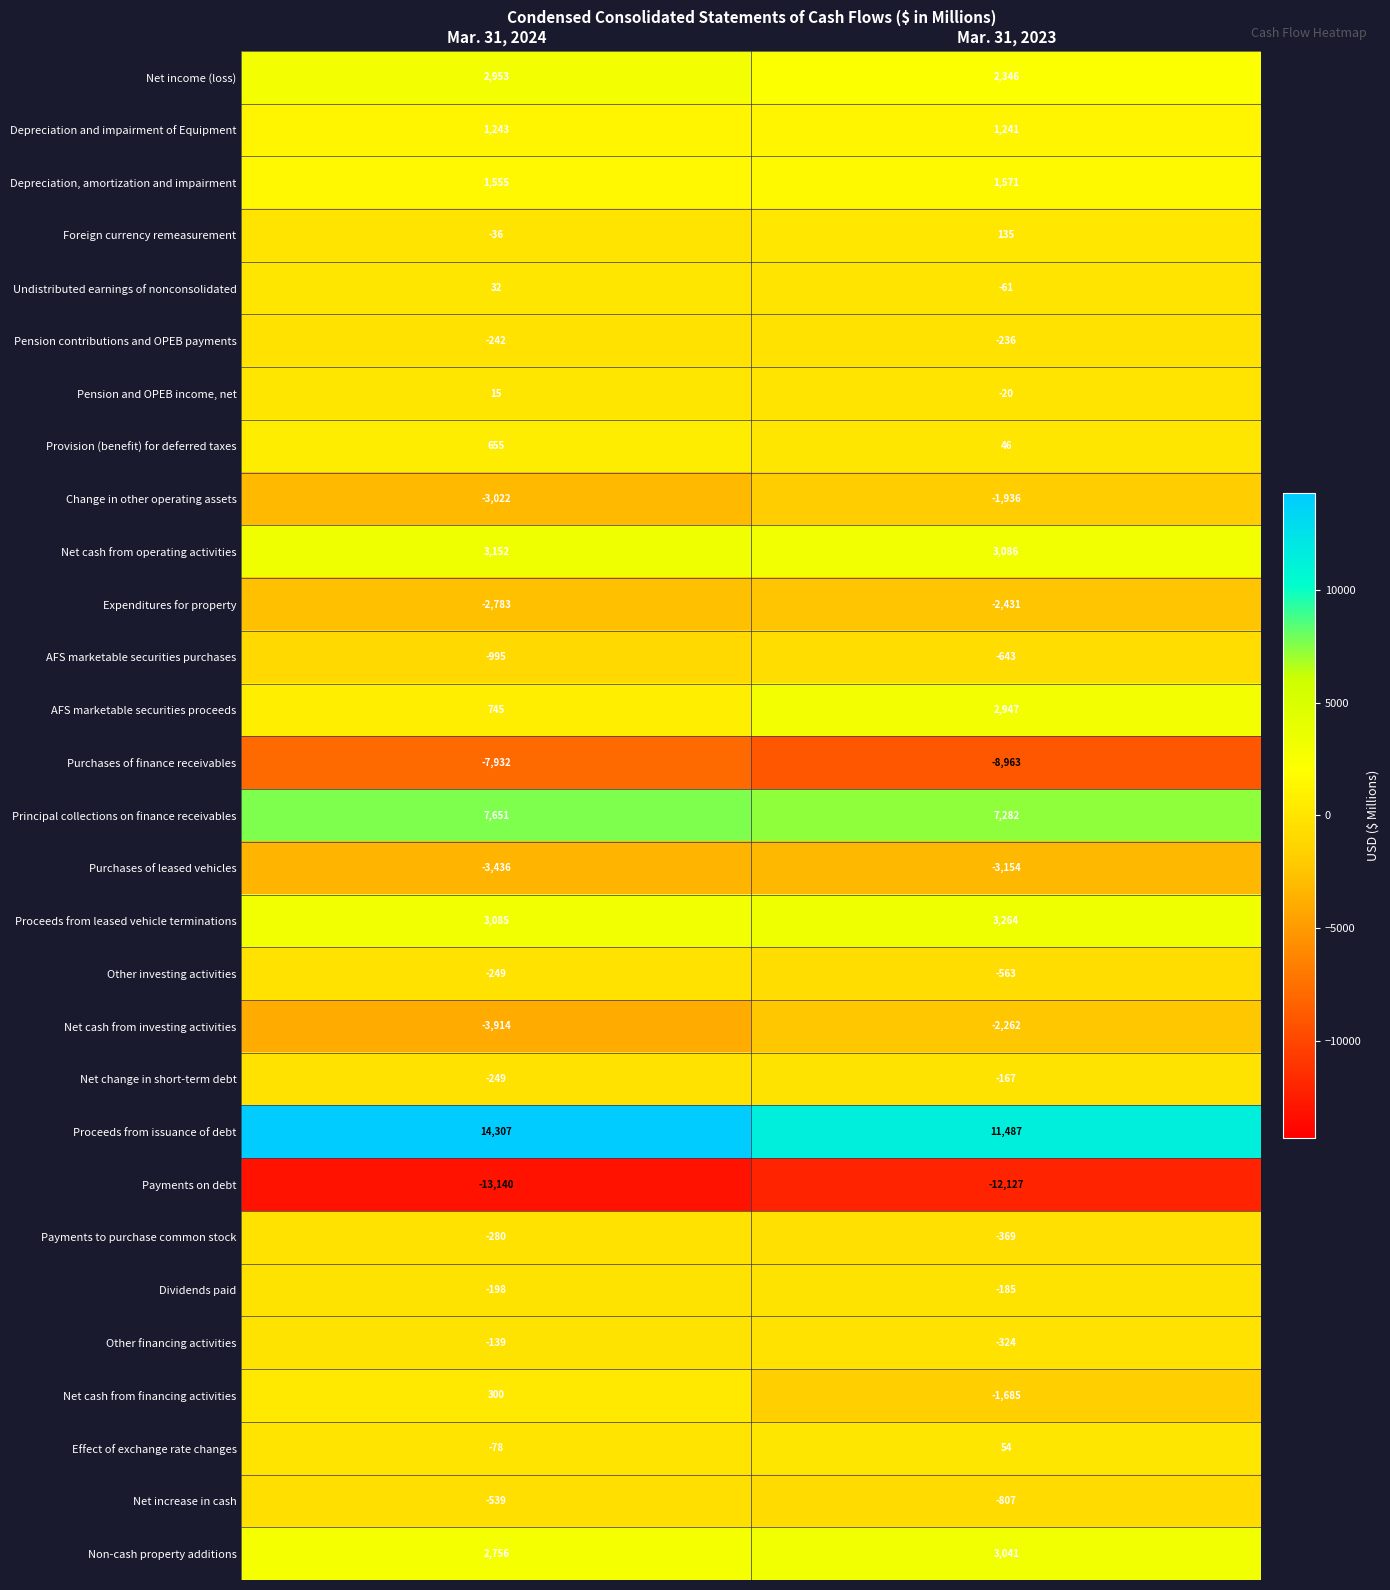

What is the total value across all series at Mar. 31, 2024?

1217